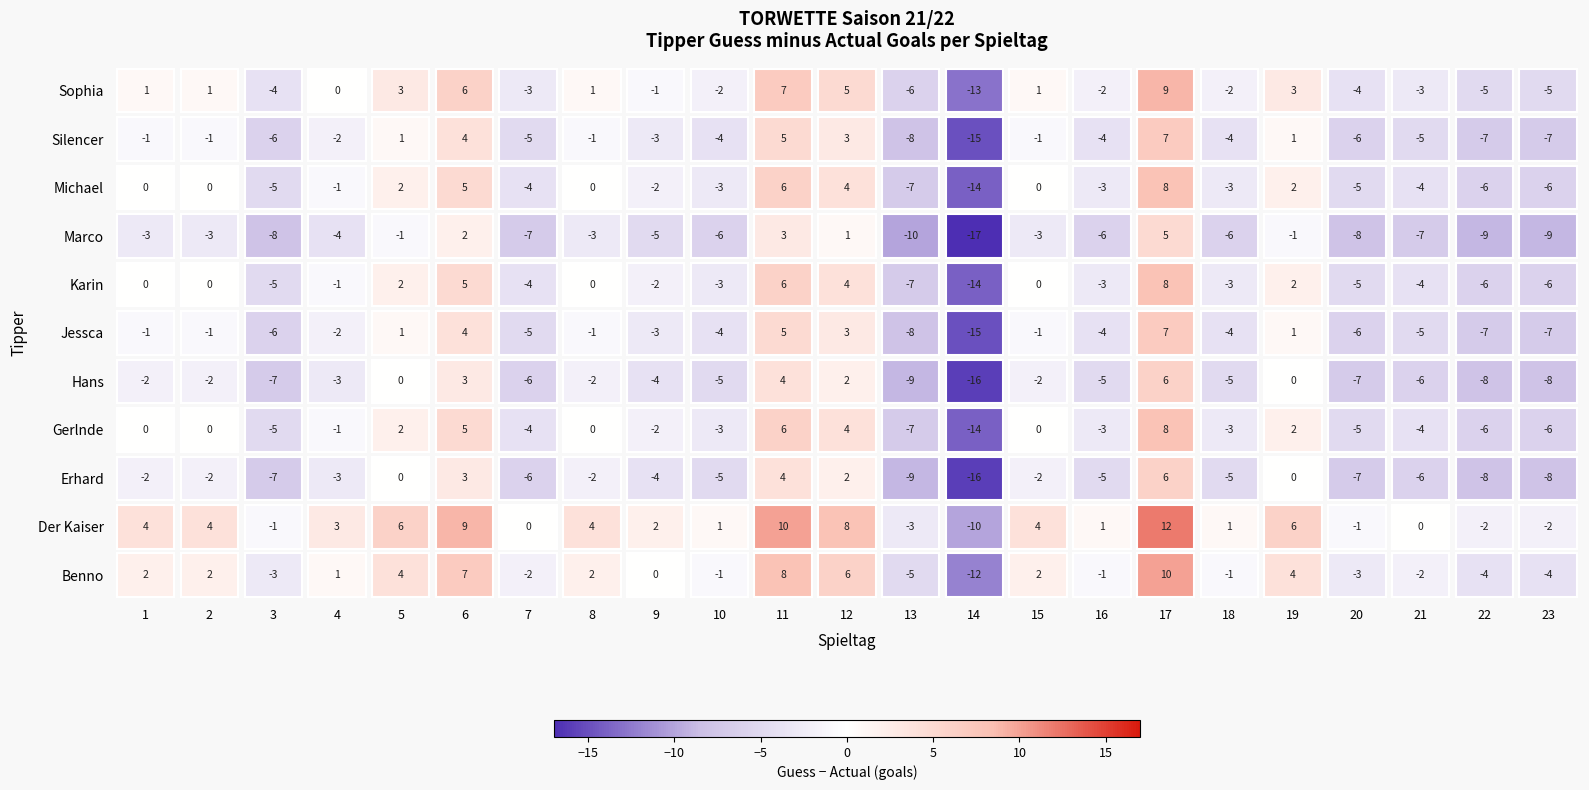

The value of Sophia at 10 is 10. True or false?

False